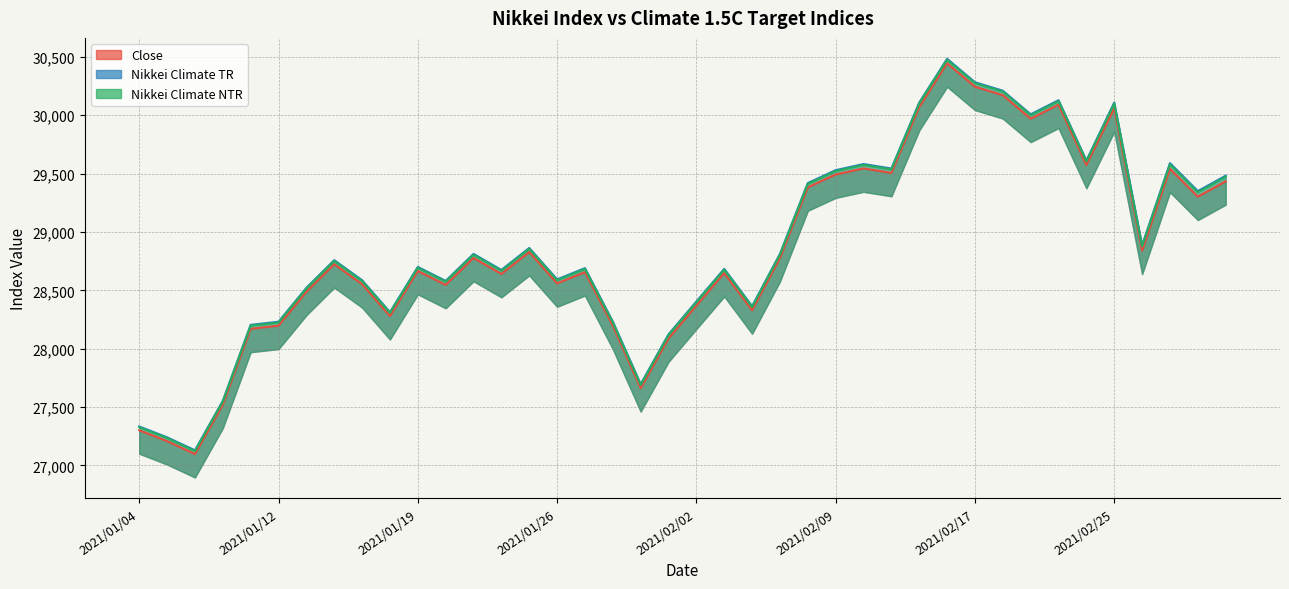

Reading left to right, list all the values displayed in this chart.

Close: 27300.7	27207.8	27096.8	27519.9	28170.3	28197.1	28487.4	28724.0	28552.7	28279.1	28666.1	28546.5	28777.8	28640.4	28828.4	28559.5	28655.8	28197.0	27661.2	28087.8	28369.0	28648.0	28328.5	28776.6	29382.5	29492.7	29544.6	29506.3	30070.9	30445.0	30244.7	30172.2	29970.4	30090.9	29574.6	30060.3	28839.3	29541.6	29302.5	29434.3
Nikkei Climate TR: 27333.6	27240.6	27129.5	27553.1	28204.3	28231.0	28521.8	28758.6	28587.1	28313.2	28700.7	28581.0	28812.5	28675.0	28863.2	28593.9	28690.3	28232.5	27696.0	28123.2	28404.7	28684.0	28364.1	28812.8	29419.5	29529.8	29582.3	29544.0	30109.3	30483.9	30283.3	30210.7	30008.7	30129.3	29612.4	30109.6	28886.6	29590.0	29350.6	29482.5
Nikkei Climate NTR: 27326.9	27233.9	27122.8	27546.3	28197.4	28224.1	28514.8	28751.6	28580.1	28306.3	28693.6	28573.9	28805.4	28667.9	28856.1	28586.9	28683.3	28225.3	27688.9	28115.9	28397.4	28676.7	28356.8	28805.4	29412.0	29522.2	29574.6	29536.3	30101.4	30476.0	30275.5	30202.8	30000.9	30121.5	29604.7	30099.6	28877.0	29580.2	29340.8	29472.7